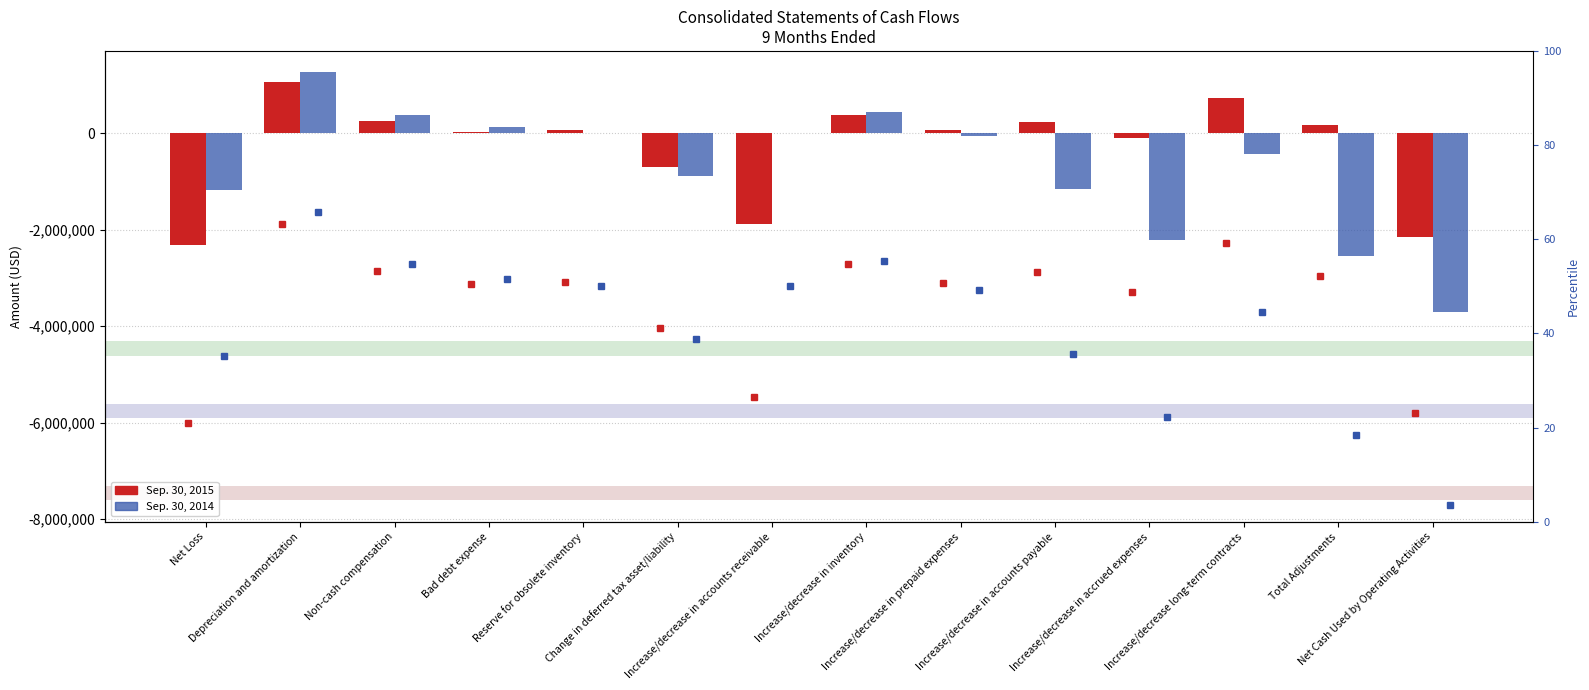

Between Bad debt expense and Increase/decrease in inventory, which series saw the biggest shift?

Sep. 30, 2015